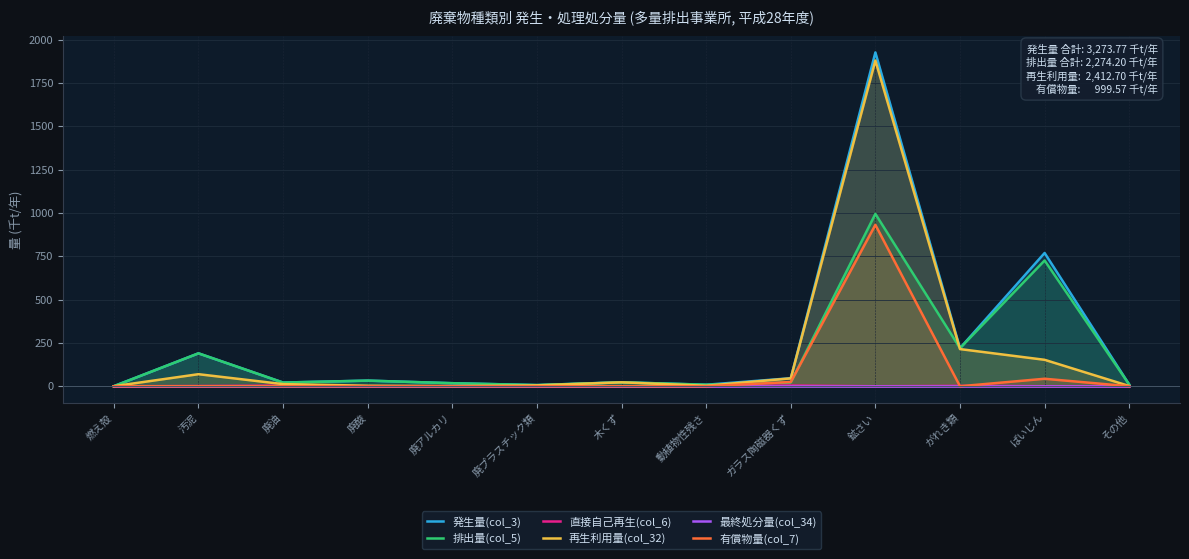

The 排出量(col_5) series shows 219.8 at がれき類. True or false?

True